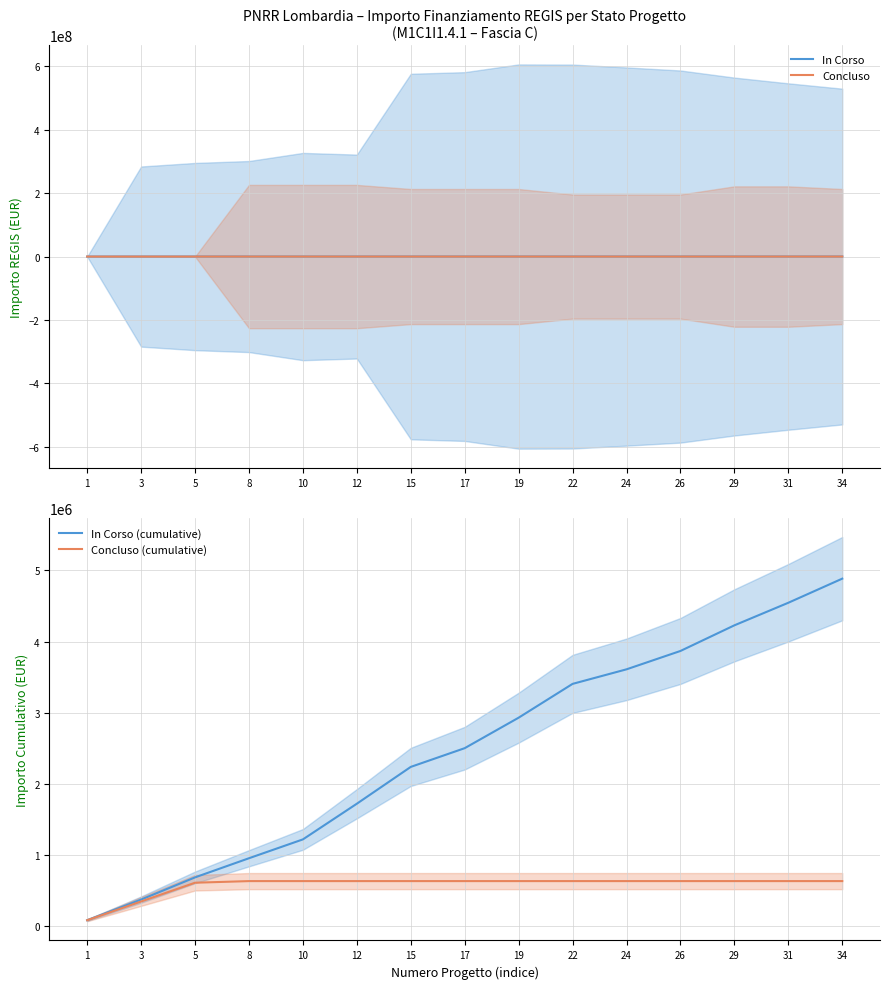

True or false: Concluso and Concluso (cumulative) cross at least once.

False